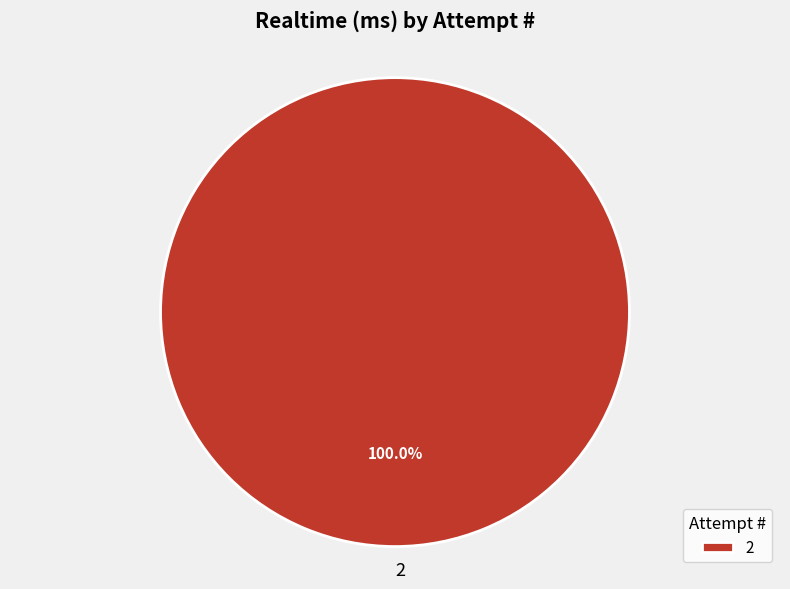

Is 2 the majority of the pie?

Yes